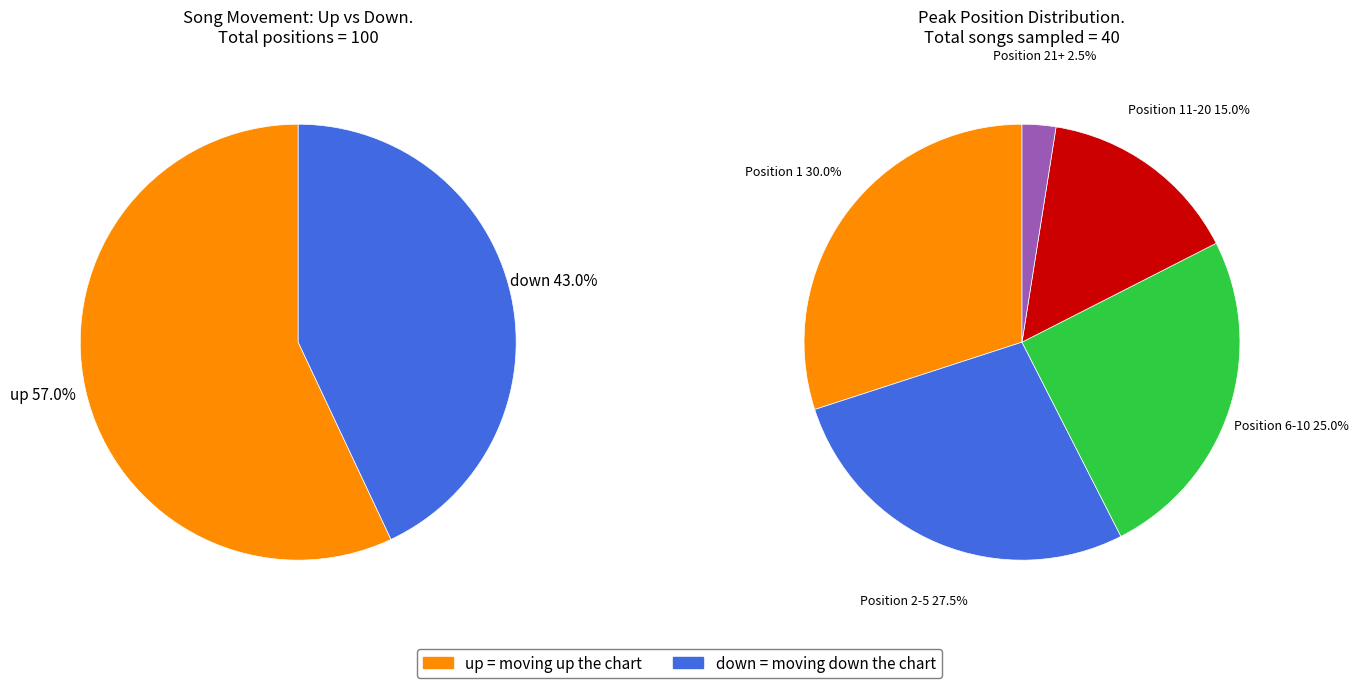

What percentage is NOT represented by down?

57.0%